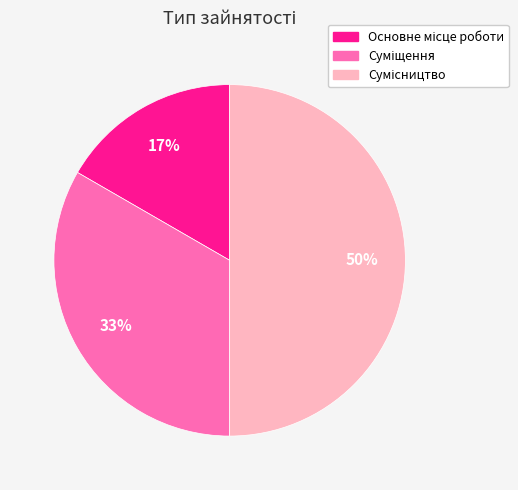

Combined, do Сумісництво and Суміщення account for over 50%?

Yes